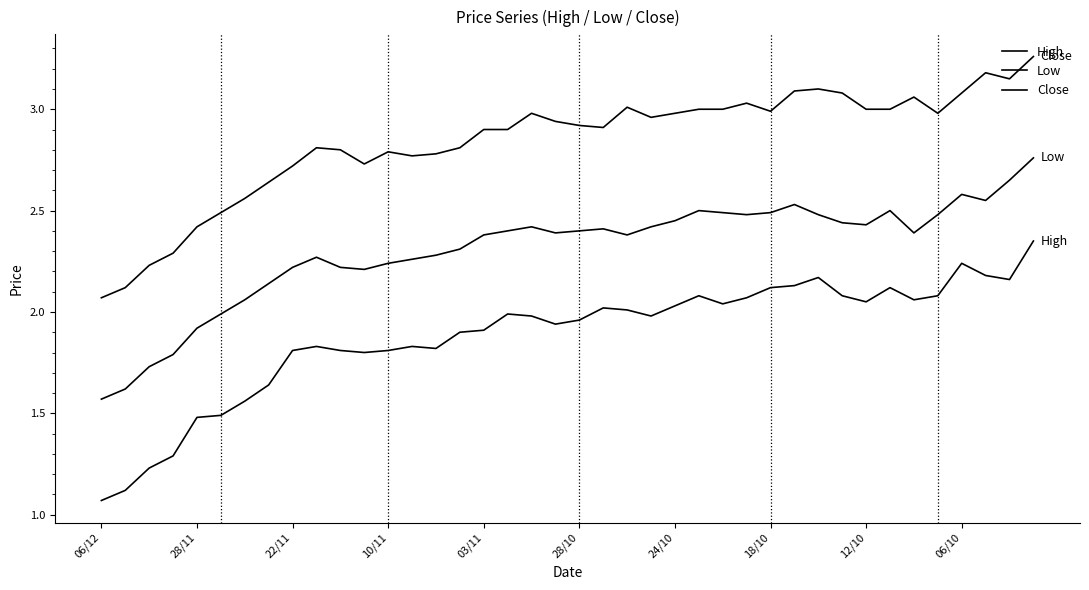

How many lines are shown in the chart?

3